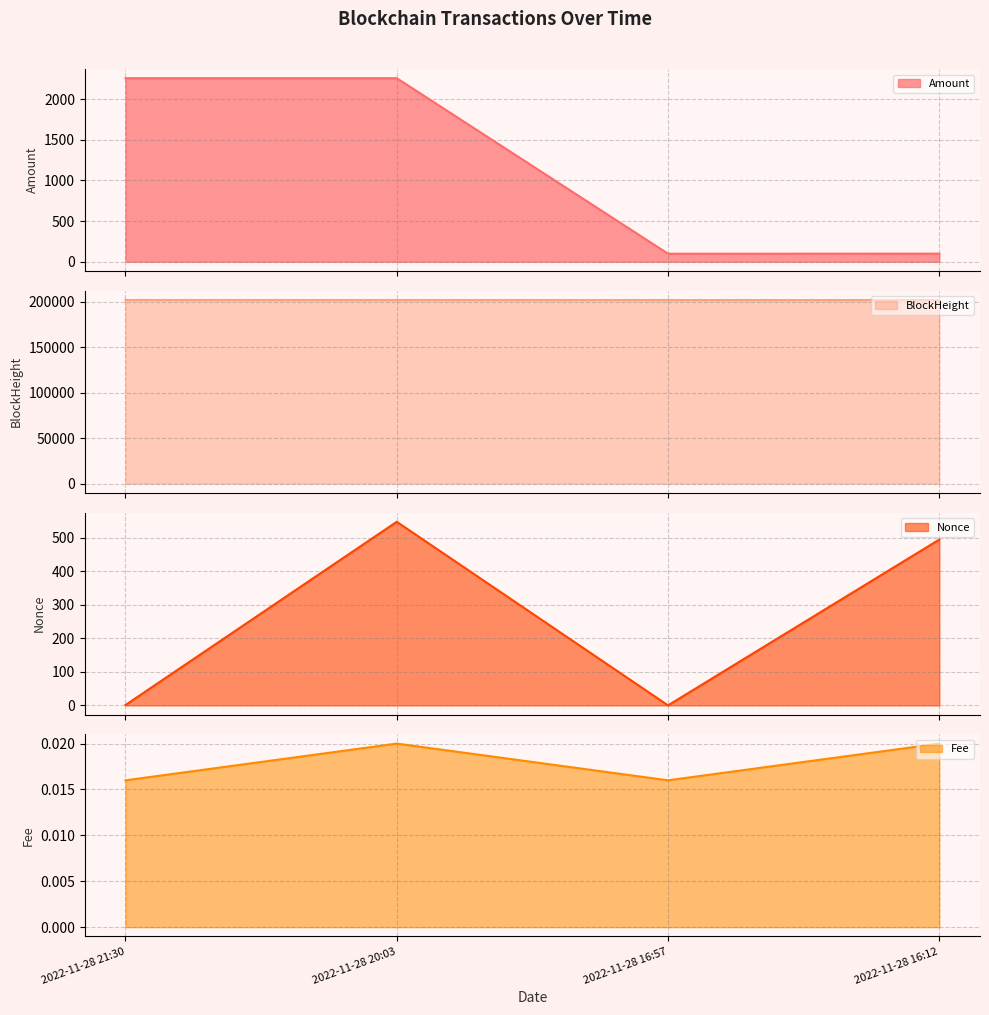

What is the difference between the second highest and minimum values in the BlockHeight series?

54.0